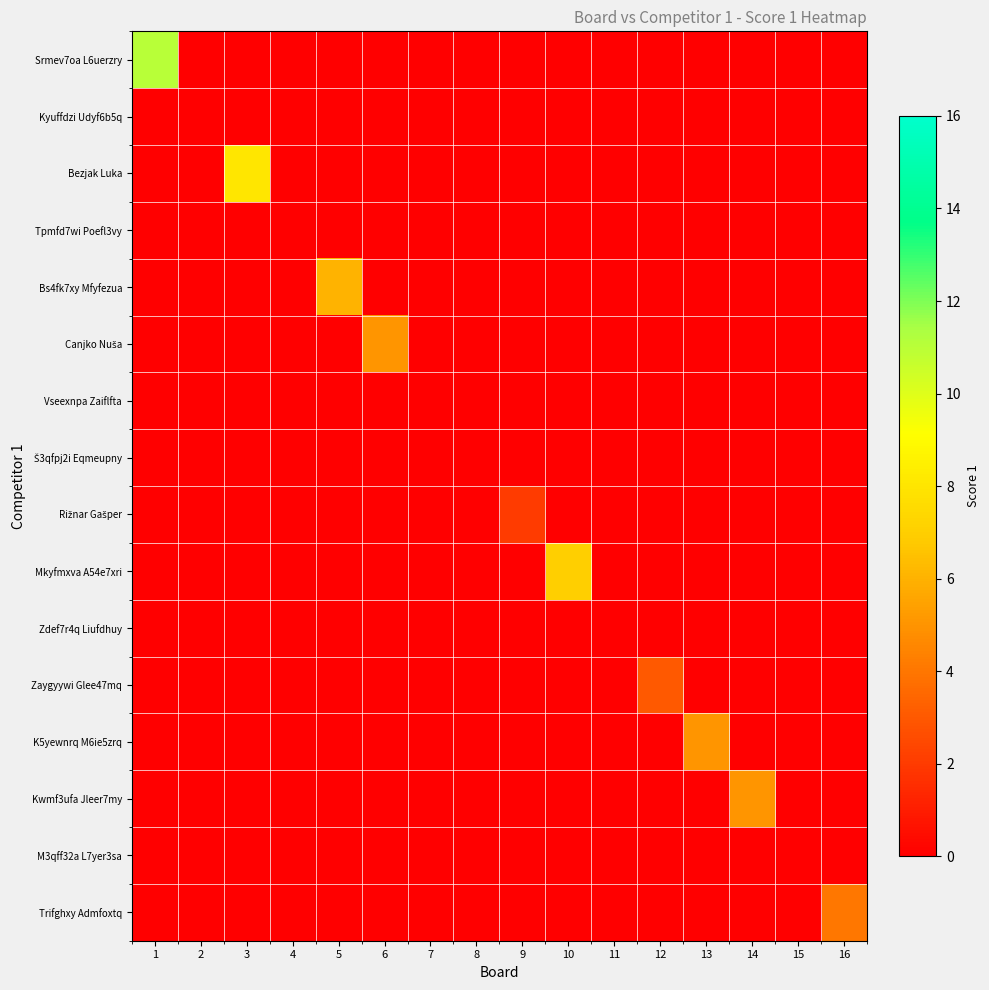

Which series has the largest total across all categories?

Srmev7oa L6uerzry